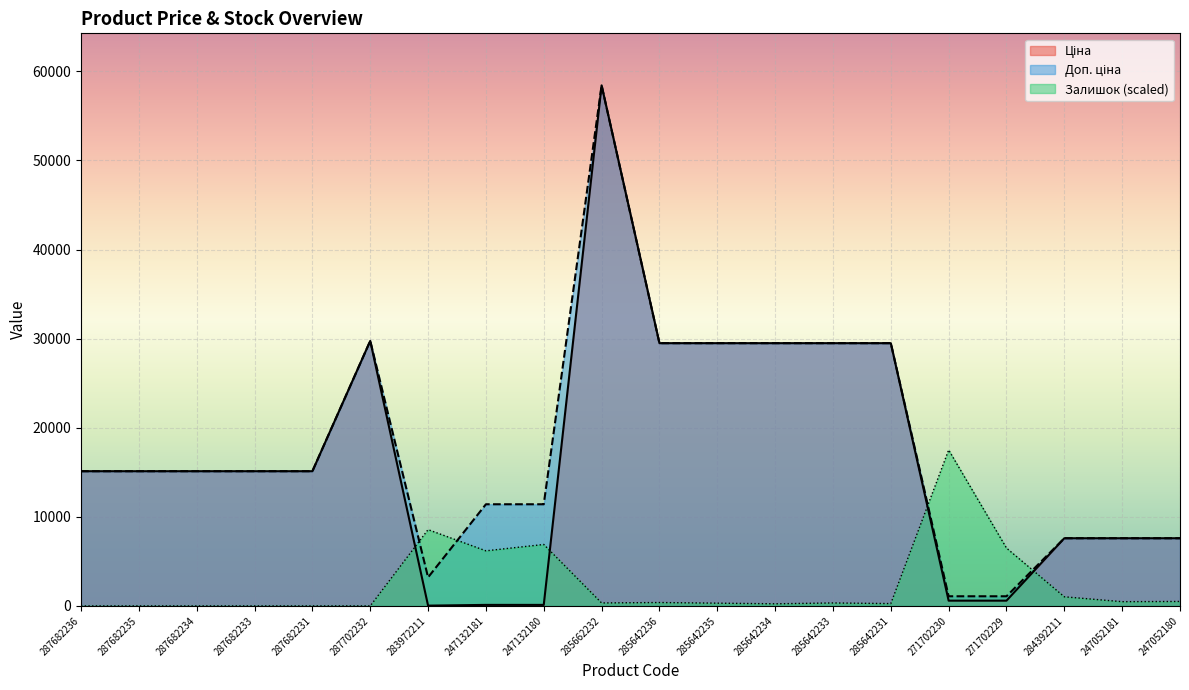

True or false: Ціна has more than 0 points higher than both neighbors.

True